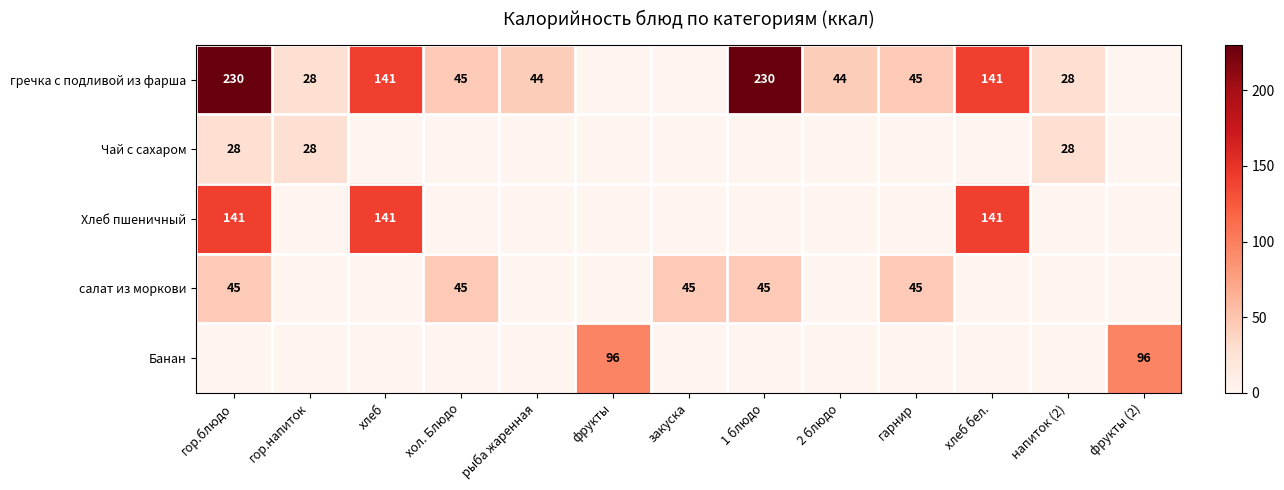

Is the value of Банан at фрукты greater than the value of Хлеб пшеничный at хлеб?

No